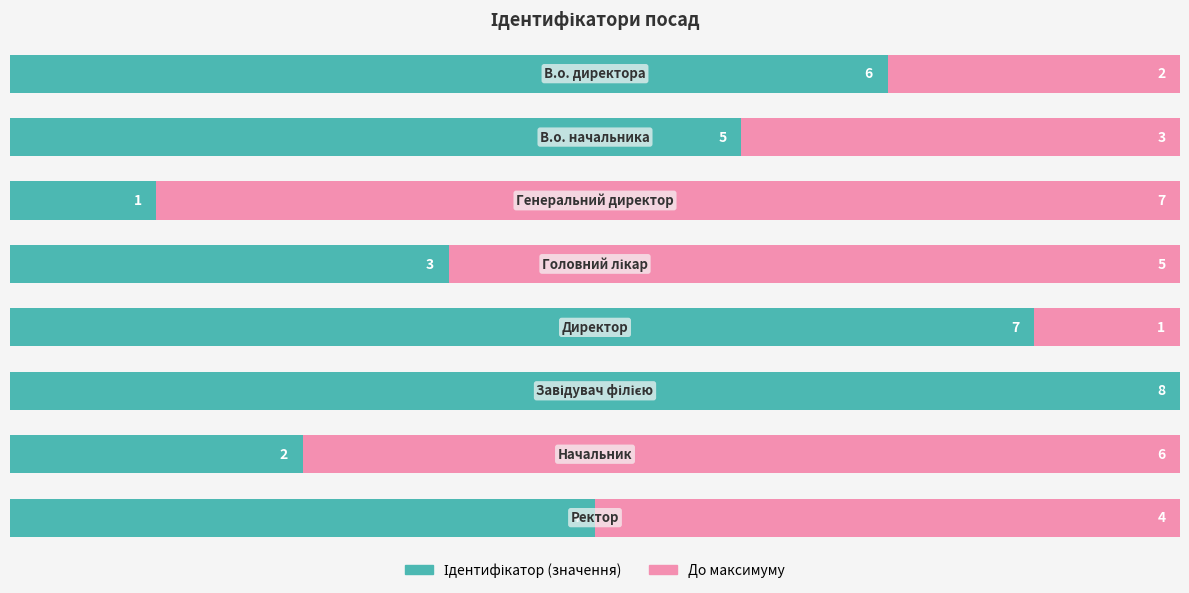

Reading right to left, what are all the values shown in this chart?

Ідентифікатор (значення): 7=4	6=2	5=8	4=7	3=3	2=1	1=5	0=6
До максимуму: 7=4	6=6	5=0	4=1	3=5	2=7	1=3	0=2